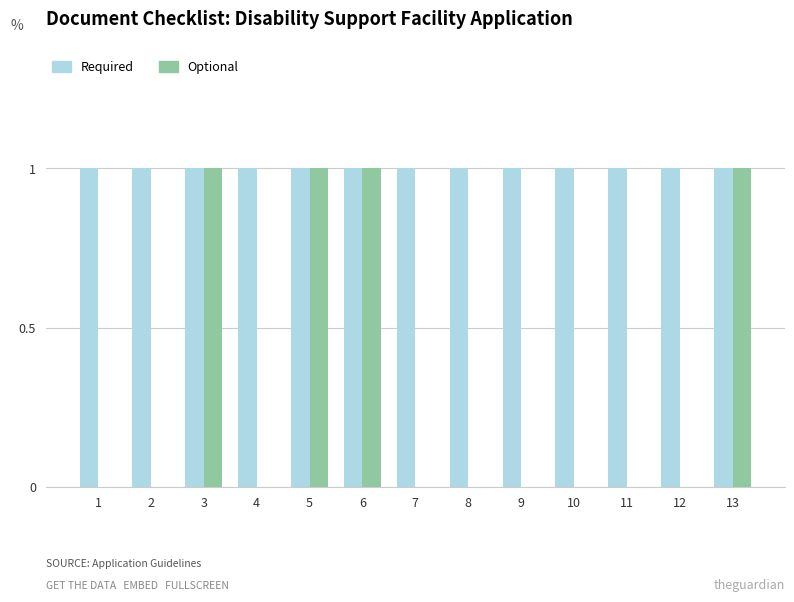

Is the value of Required at 9 greater than the value of Optional at 1?

Yes